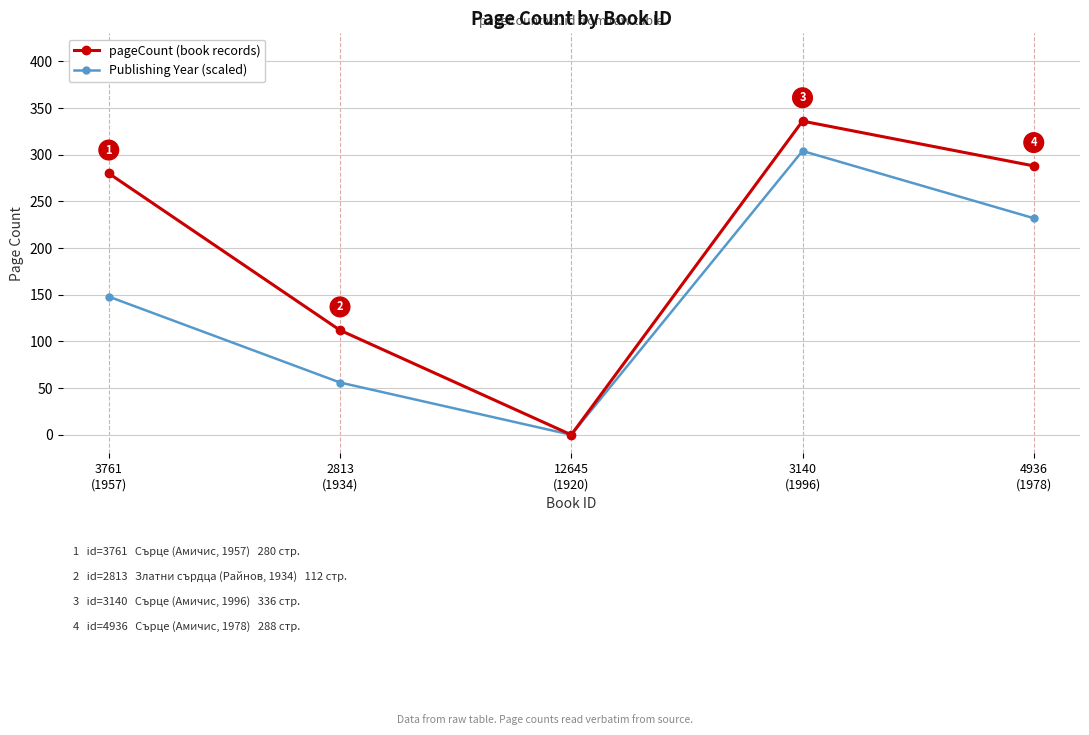

What is the label of the 3rd point from the right?

12645
(1920)